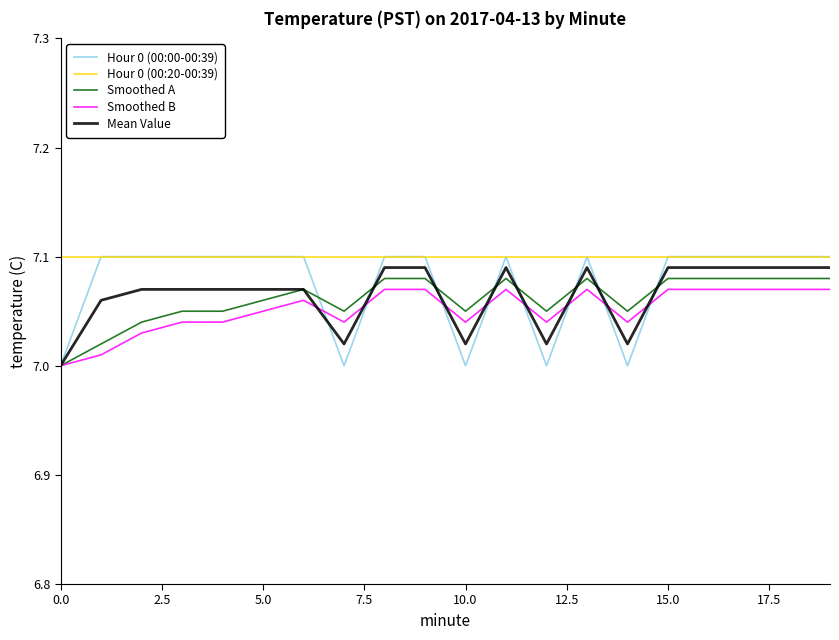

Which series has the largest total across all categories?

Hour 0 (00:20-00:39)